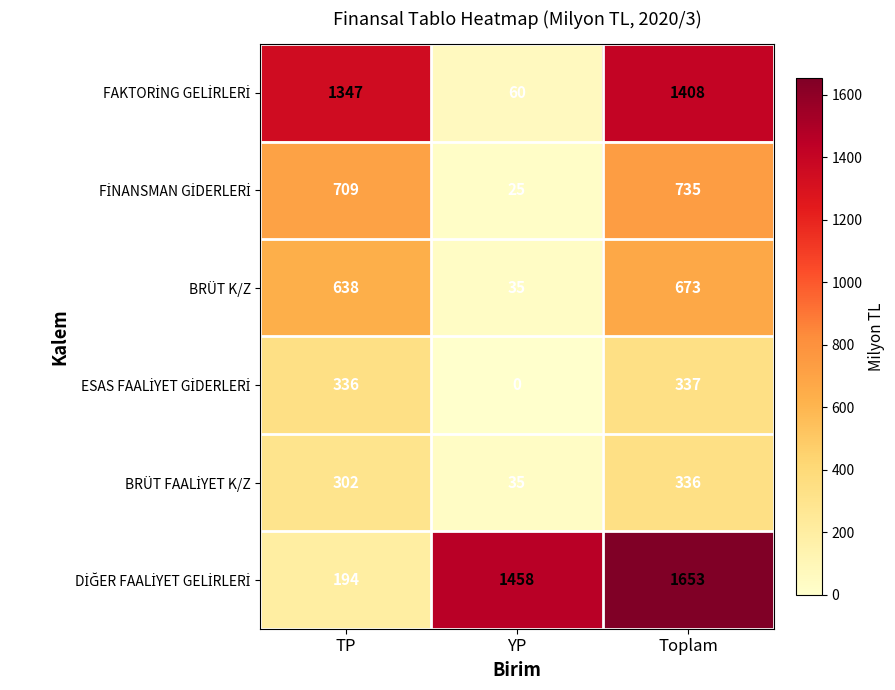

What is the average value of the BRÜT K/Z series?

449